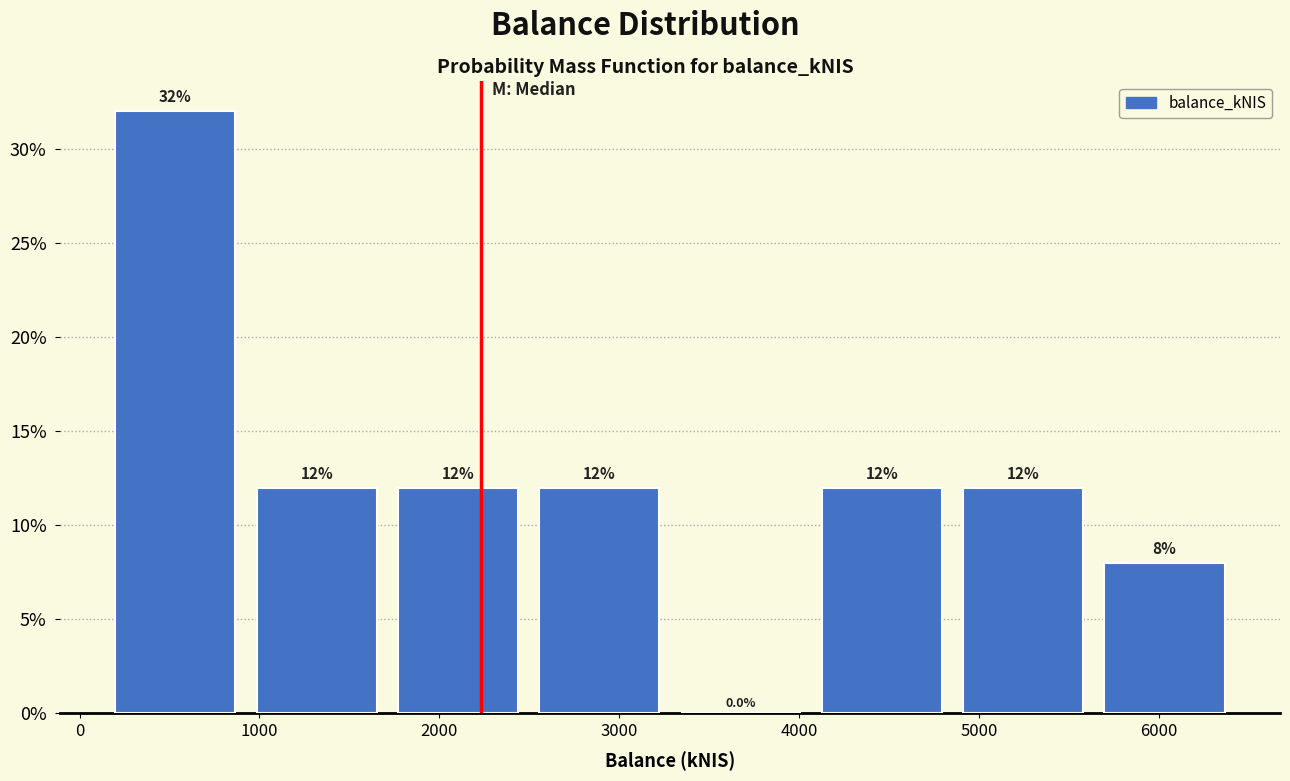

Reading left to right, transcribe this chart: for each bar, give the range it covers on the x-axis and its height. The bar edges are not printed on the chart, so give them approximately, as read against the axis.

100 to 900: 32.0
900 to 1700: 12.0
1700 to 2500: 12.0
2500 to 3300: 12.0
3300 to 4100: 0.0
4100 to 4900: 12.0
4900 to 5600: 12.0
5600 to 6400: 8.0